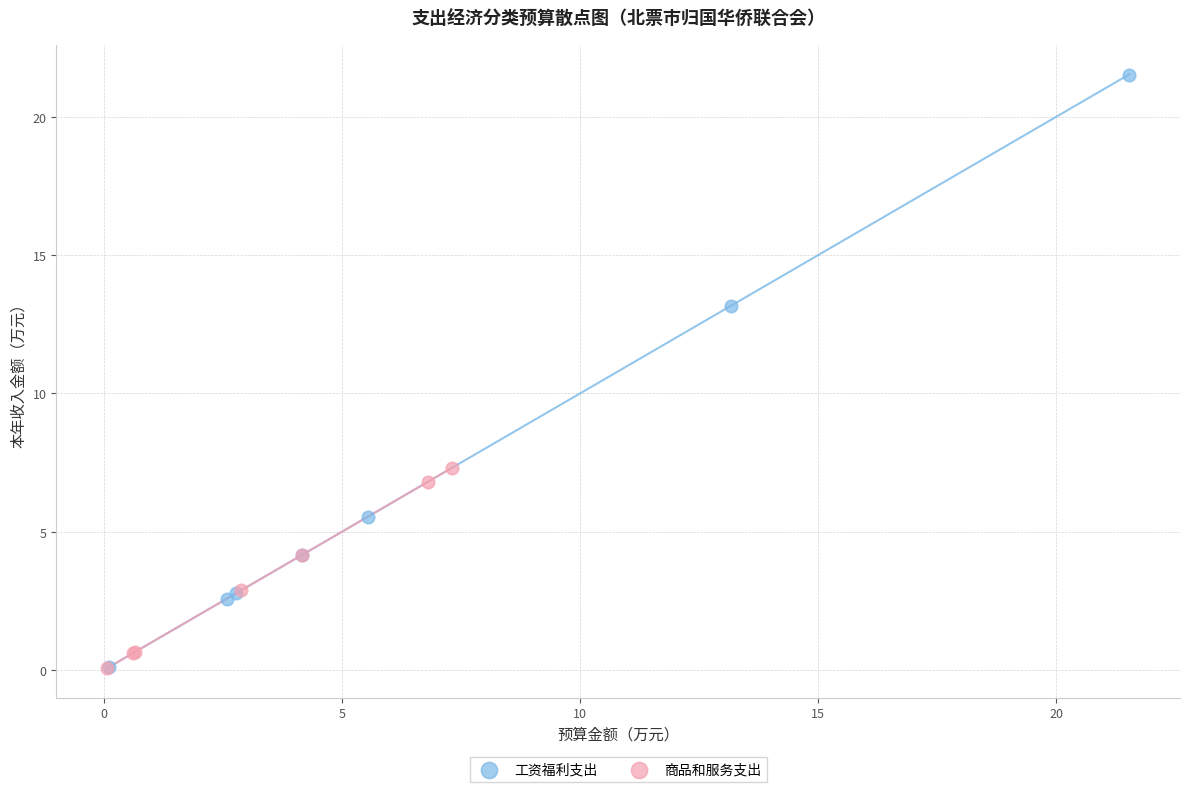

Which series reaches the maximum Y coordinate?

工资福利支出